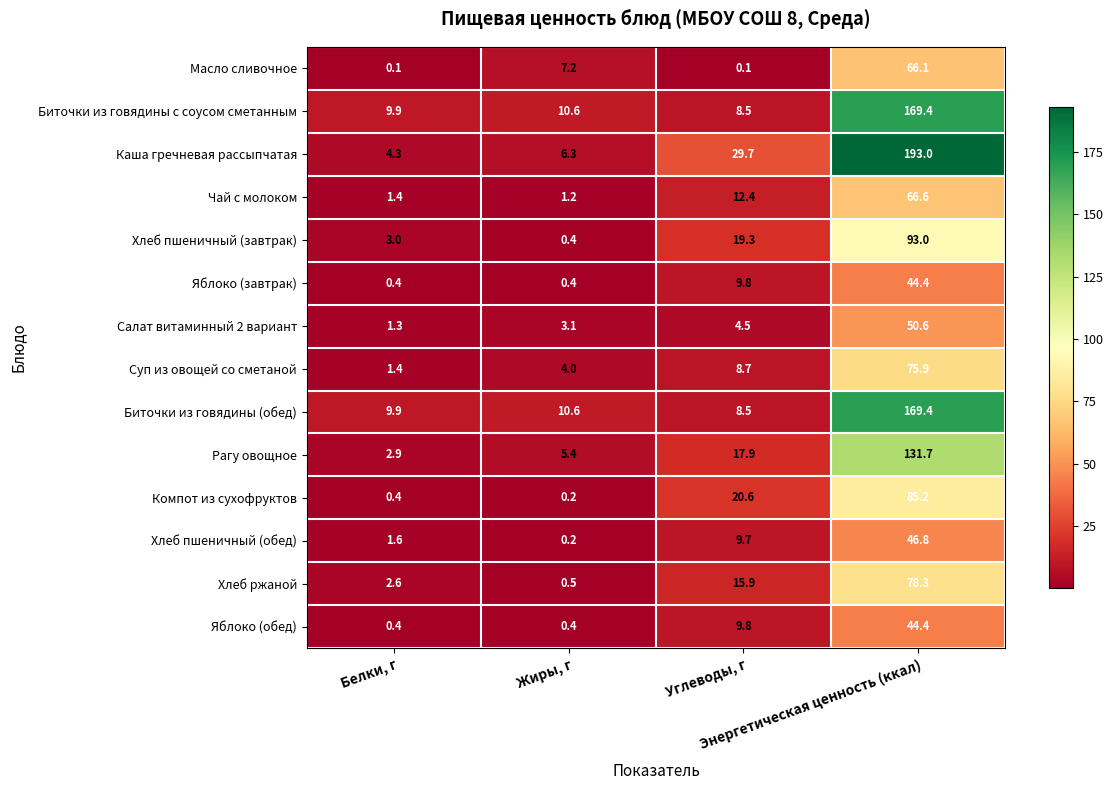

What is the difference between the second highest and second lowest values in the Каша гречневая рассыпчатая series?

23.4